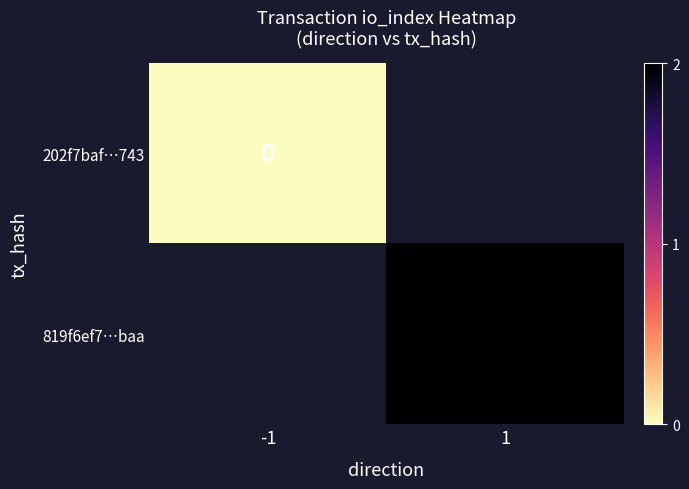

True or false: 819f6ef7…baa has a value of 2 at 1.

True